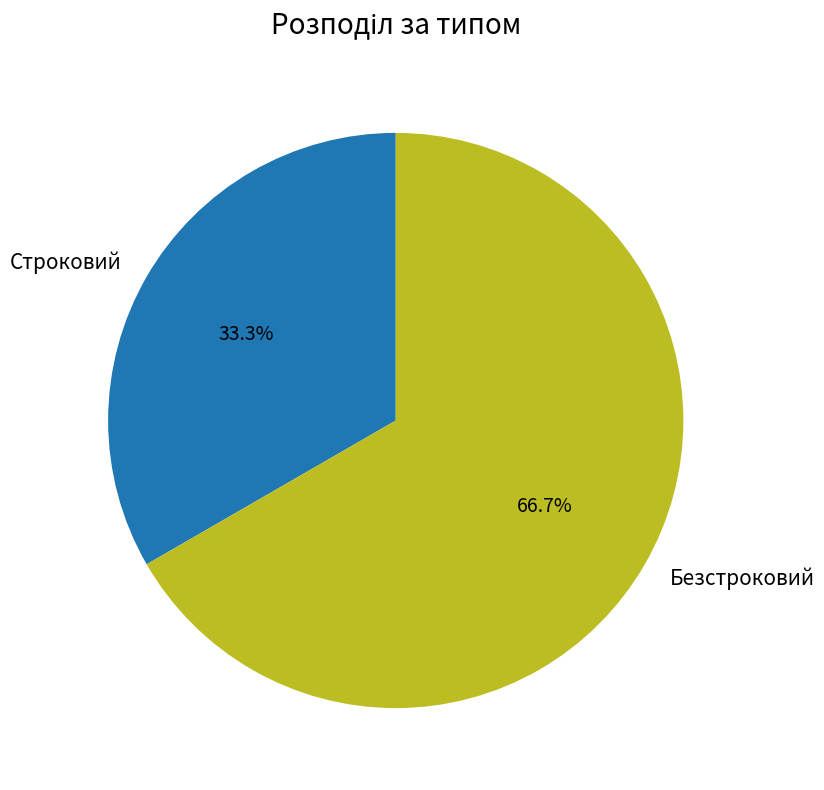

True or false: Безстроковий accounts for 78% of the total.

False